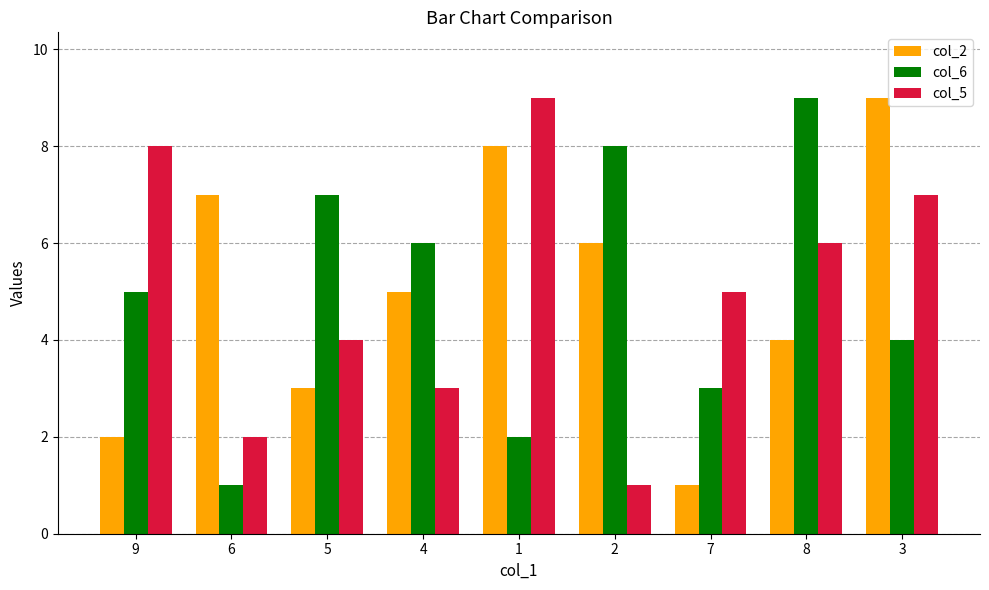

Reading right to left, list all the values displayed in this chart.

col_2: 9	4	1	6	8	5	3	7	2
col_6: 4	9	3	8	2	6	7	1	5
col_5: 7	6	5	1	9	3	4	2	8